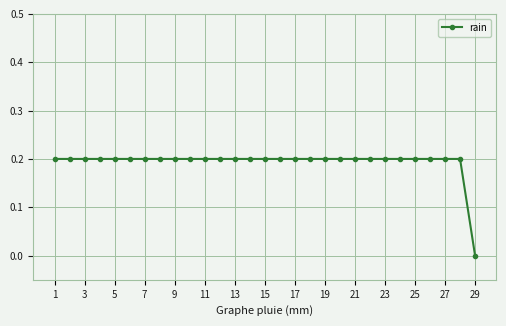

What is the sum of all values?

5.6